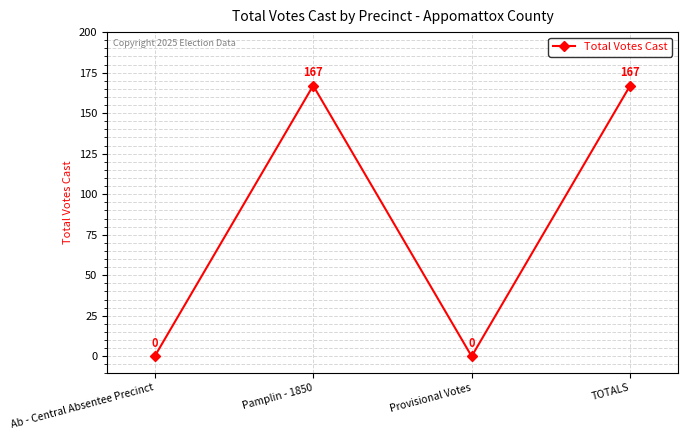

Read the value at TOTALS, to the nearest 5.

165